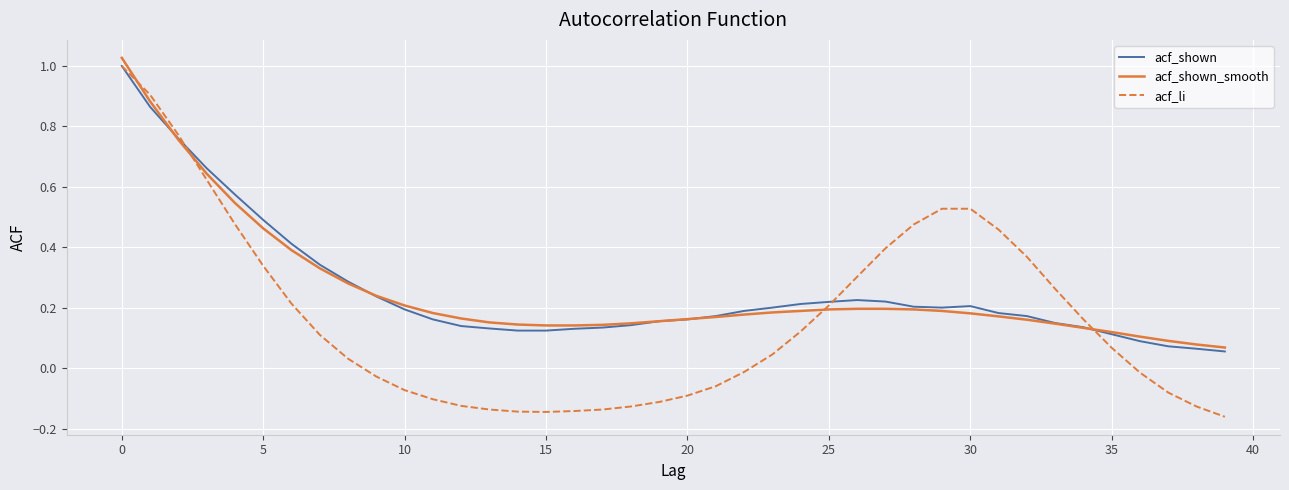

Which series has the widest spread of values?

acf_li